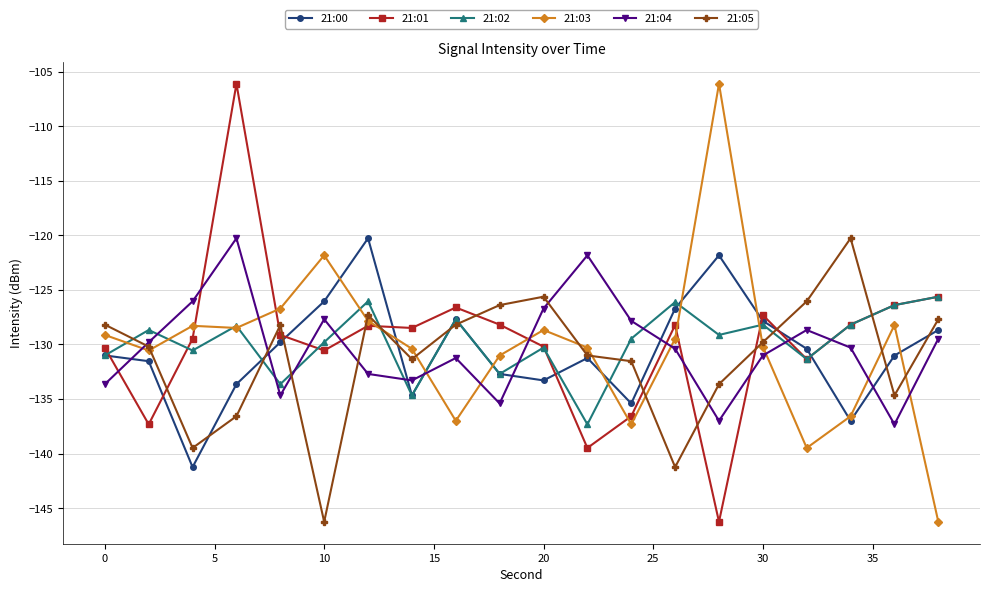

What is the maximum value for 21:03?

-106.1